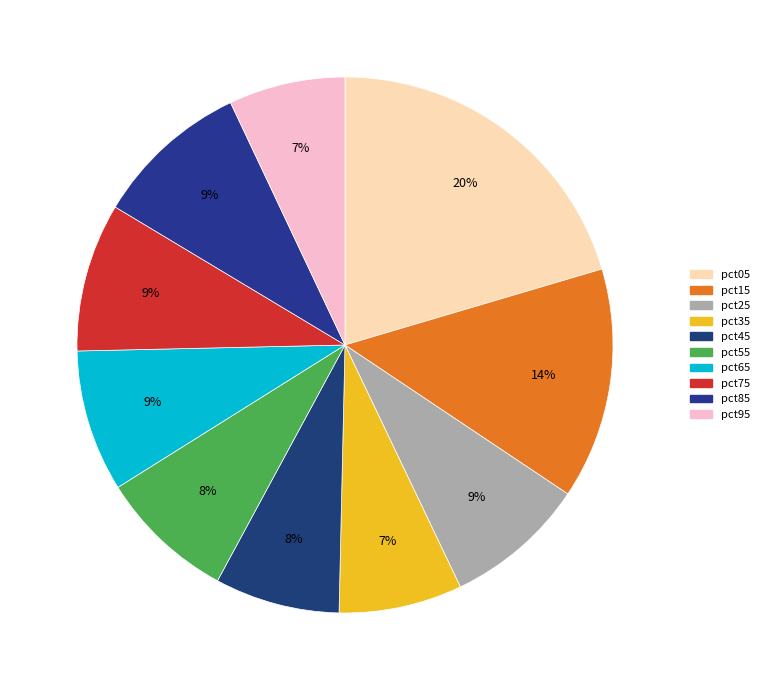

Between pct85 and pct15, which is larger?

pct15